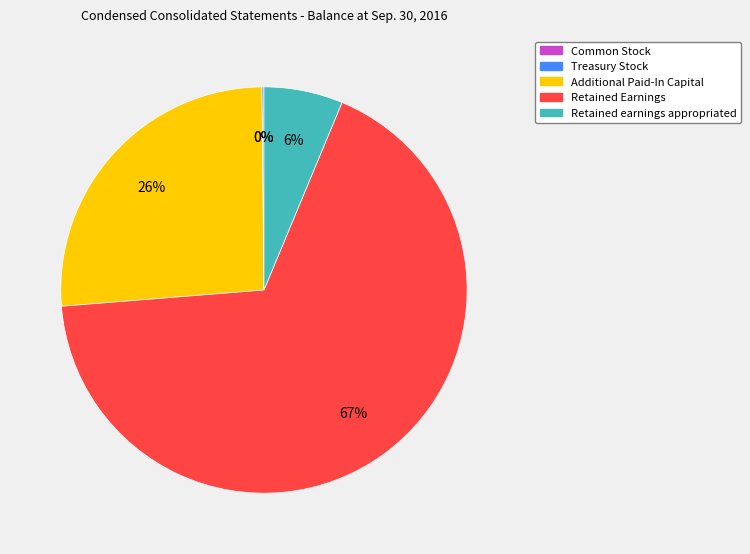

True or false: Retained Earnings accounts for 59% of the total.

False